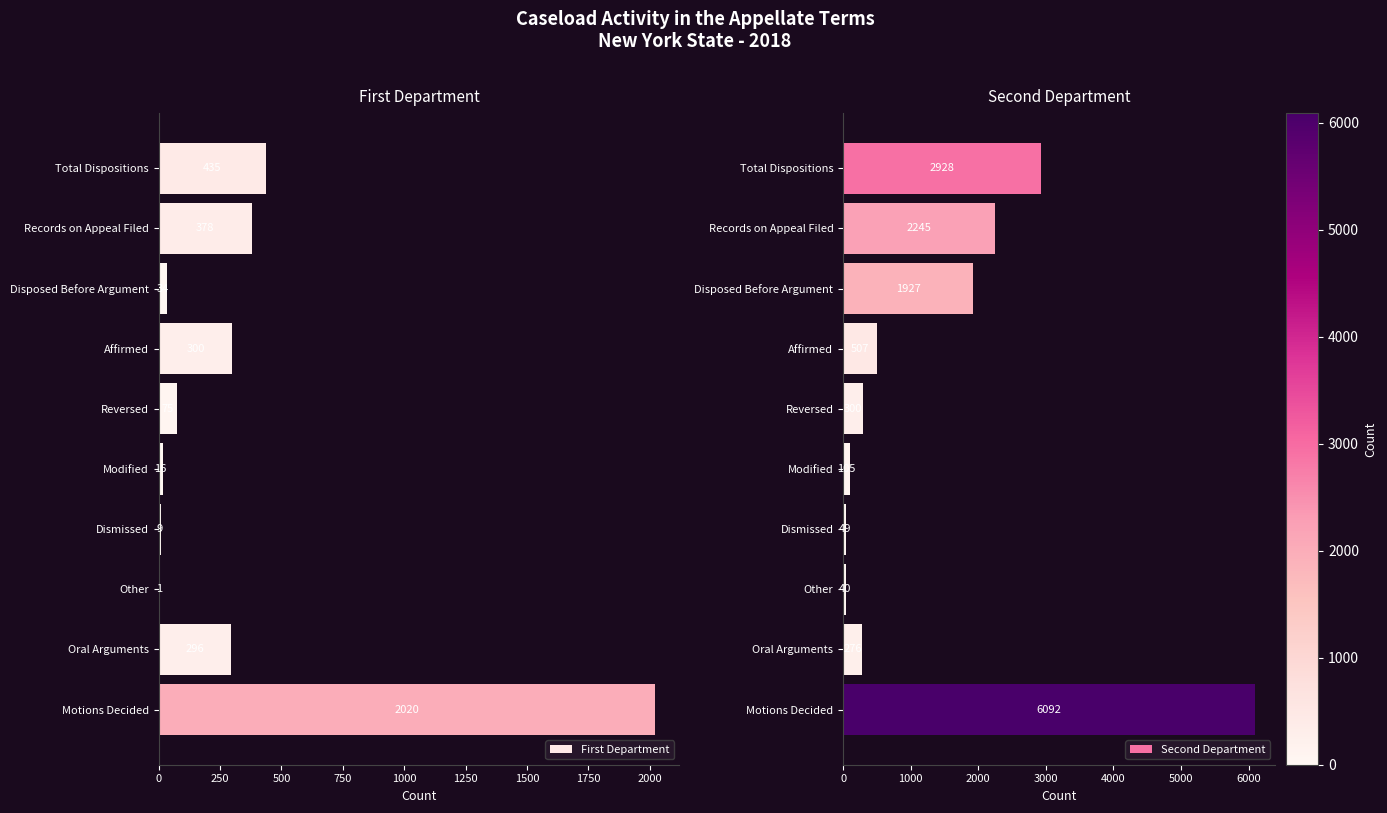

At which label does First Department reach its peak?

Motions Decided